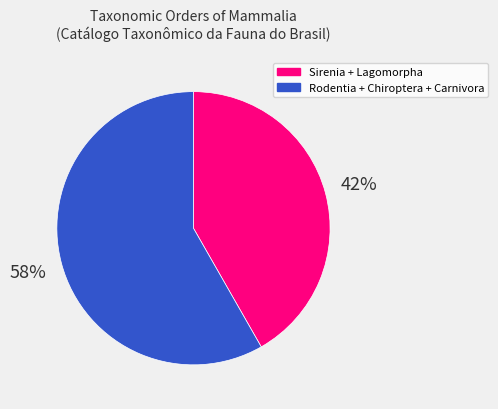

Is there any slice that represents more than half of the pie?

Yes